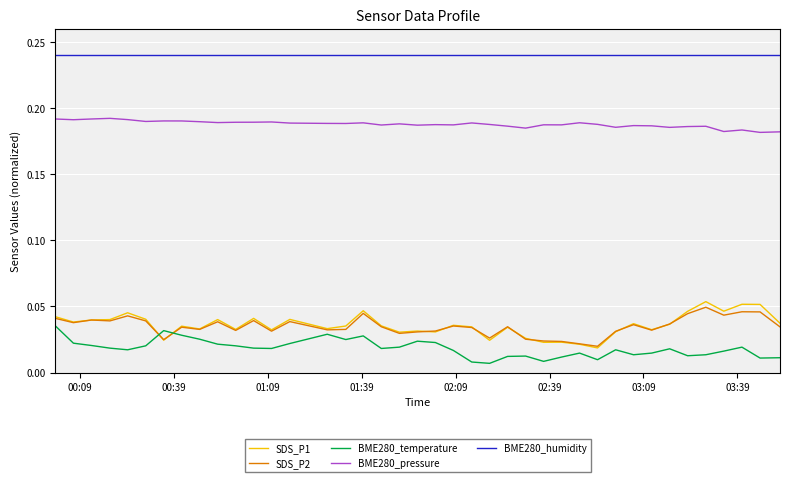

True or false: BME280_pressure and BME280_humidity cross at least once.

False